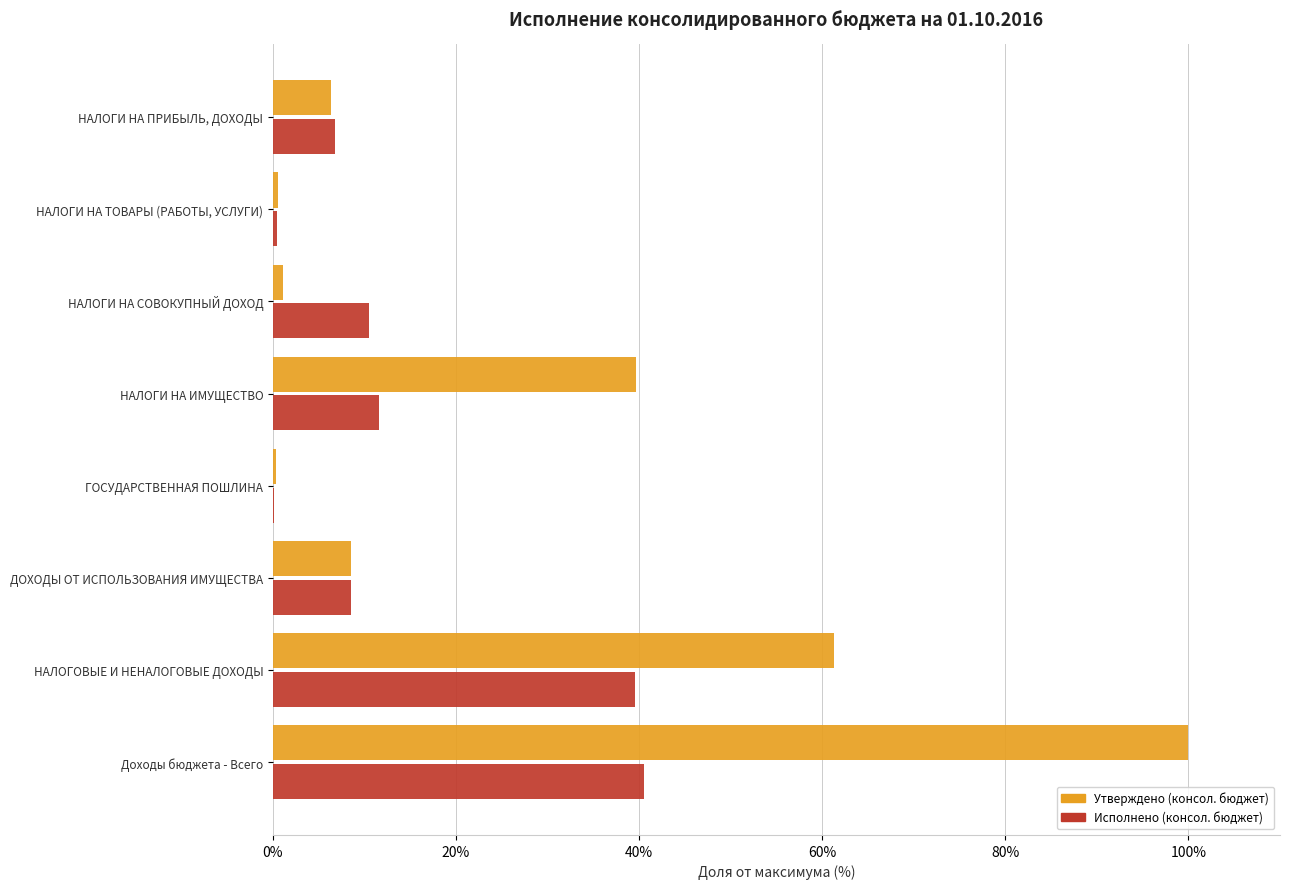

The value of Исполнено (консол. бюджет) at НАЛОГОВЫЕ И НЕНАЛОГОВЫЕ ДОХОДЫ is 69.8. True or false?

False